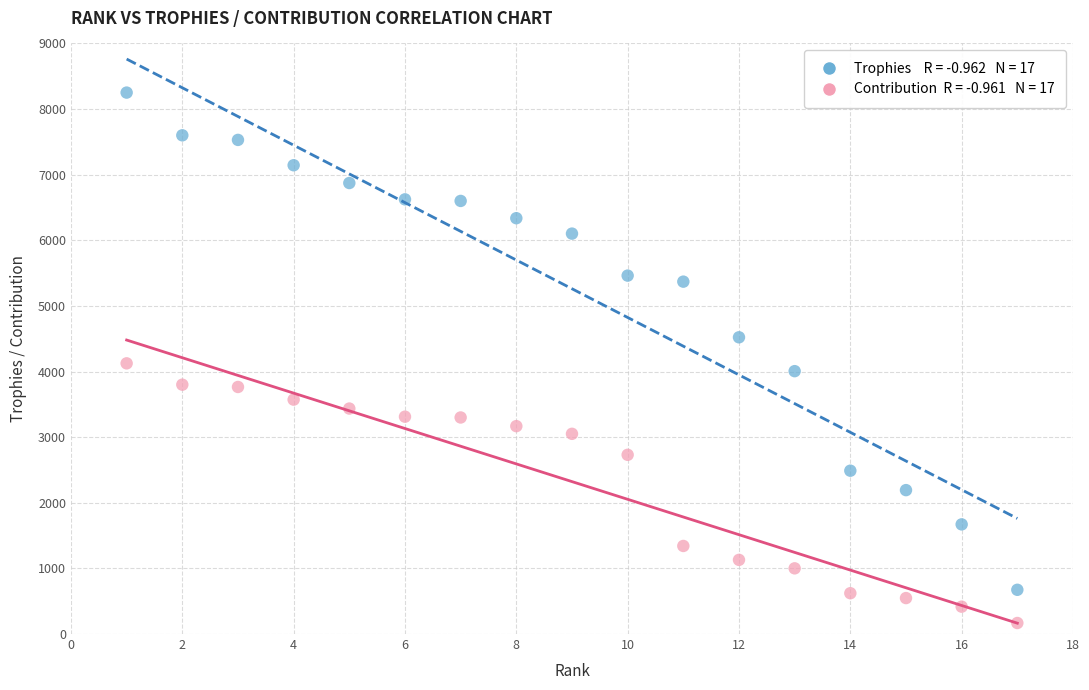

Across all data points, what is the range of X values (max minus min)?

16